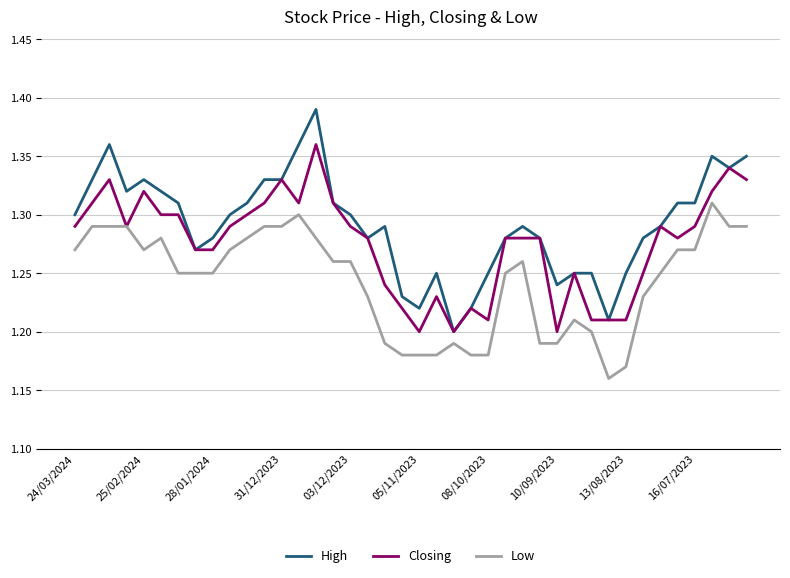

True or false: High and Low cross at least once.

False